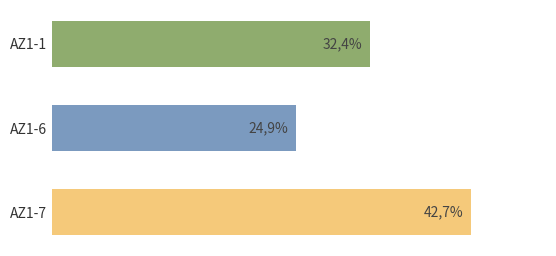

What is the sum of all values?

100.0